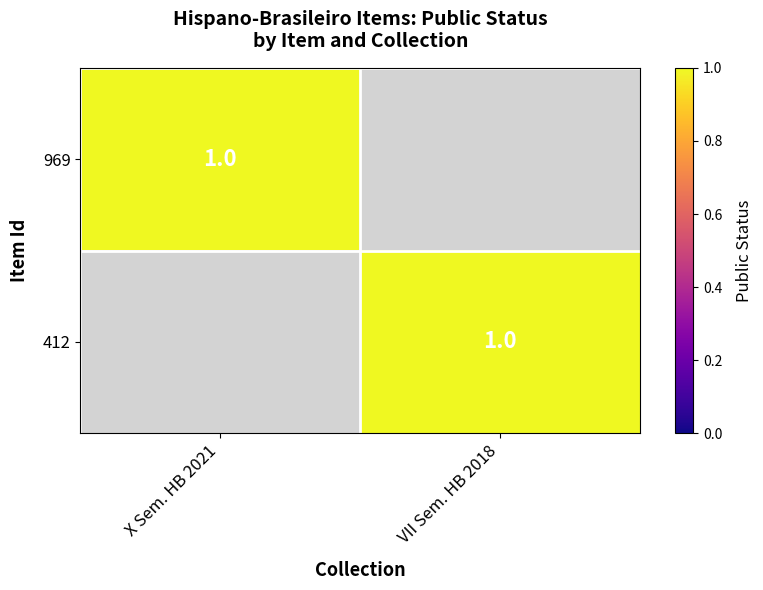

The value of X Seminário Hispano Brasileiro 2021 at 0 is 2. True or false?

False